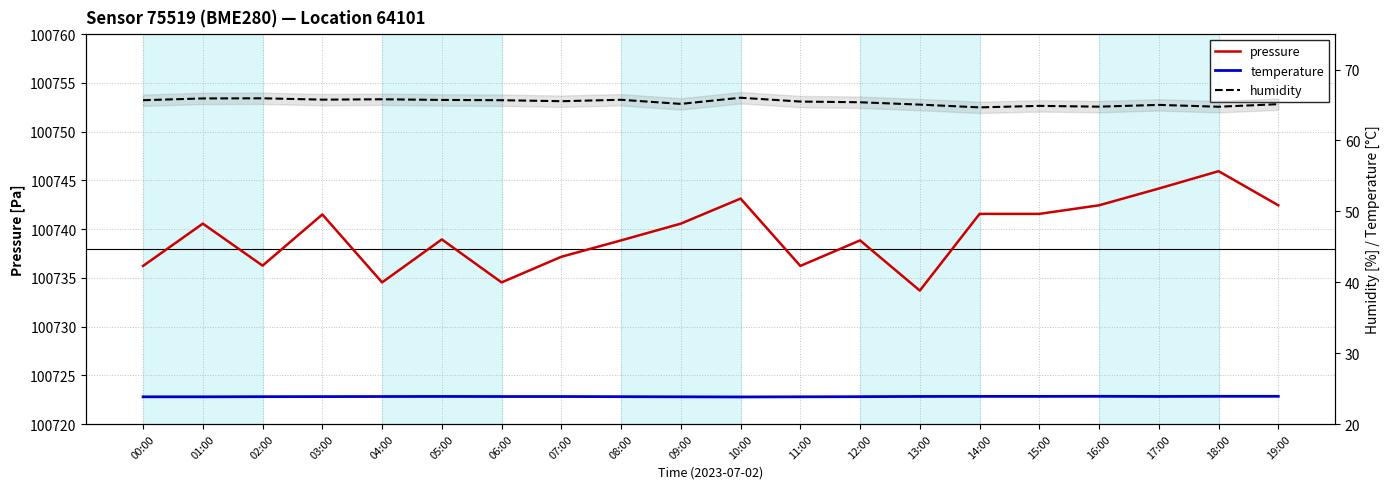

Reading left to right, what are all the values shown in this chart?

pressure: 100736.2	100740.6	100736.2	100741.5	100734.5	100738.9	100734.5	100737.2	100738.8	100740.6	100743.1	100736.2	100738.8	100733.7	100741.6	100741.6	100742.4	100744.2	100745.9	100742.4
temperature: 23.8	23.8	23.9	23.9	23.9	23.9	23.9	23.9	23.9	23.8	23.8	23.8	23.9	23.9	23.9	23.9	23.9	23.9	23.9	23.9
humidity: 65.7	65.9	66.0	65.8	65.8	65.7	65.7	65.5	65.7	65.2	66.0	65.5	65.4	65.1	64.7	64.9	64.8	65.0	64.8	65.1